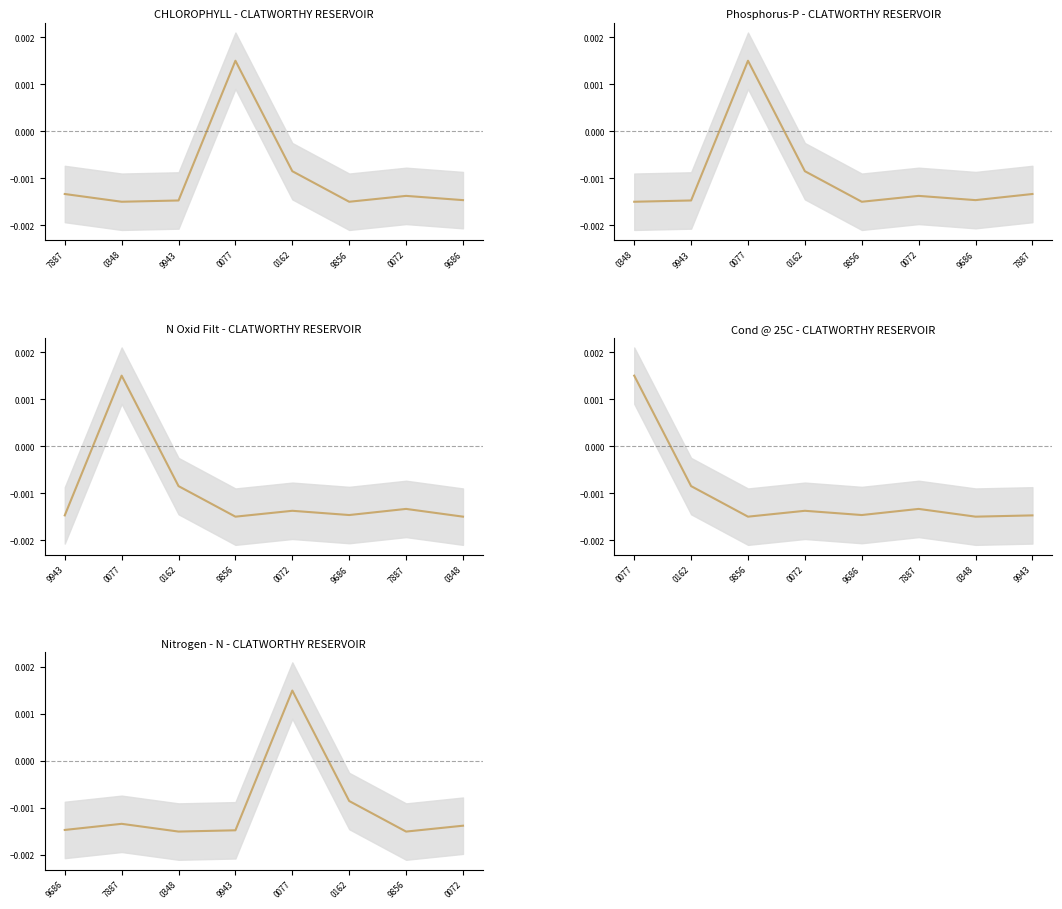

True or false: the data shows 0.0 at 0077.

False